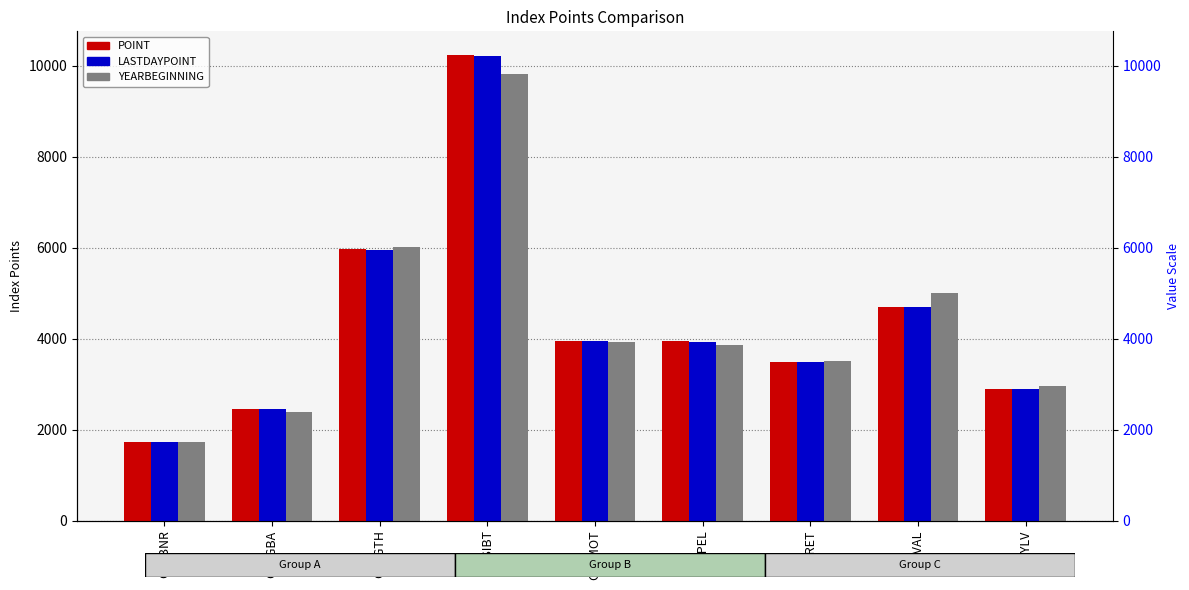

Between CESIBT and CESGBA, which is larger?

CESIBT